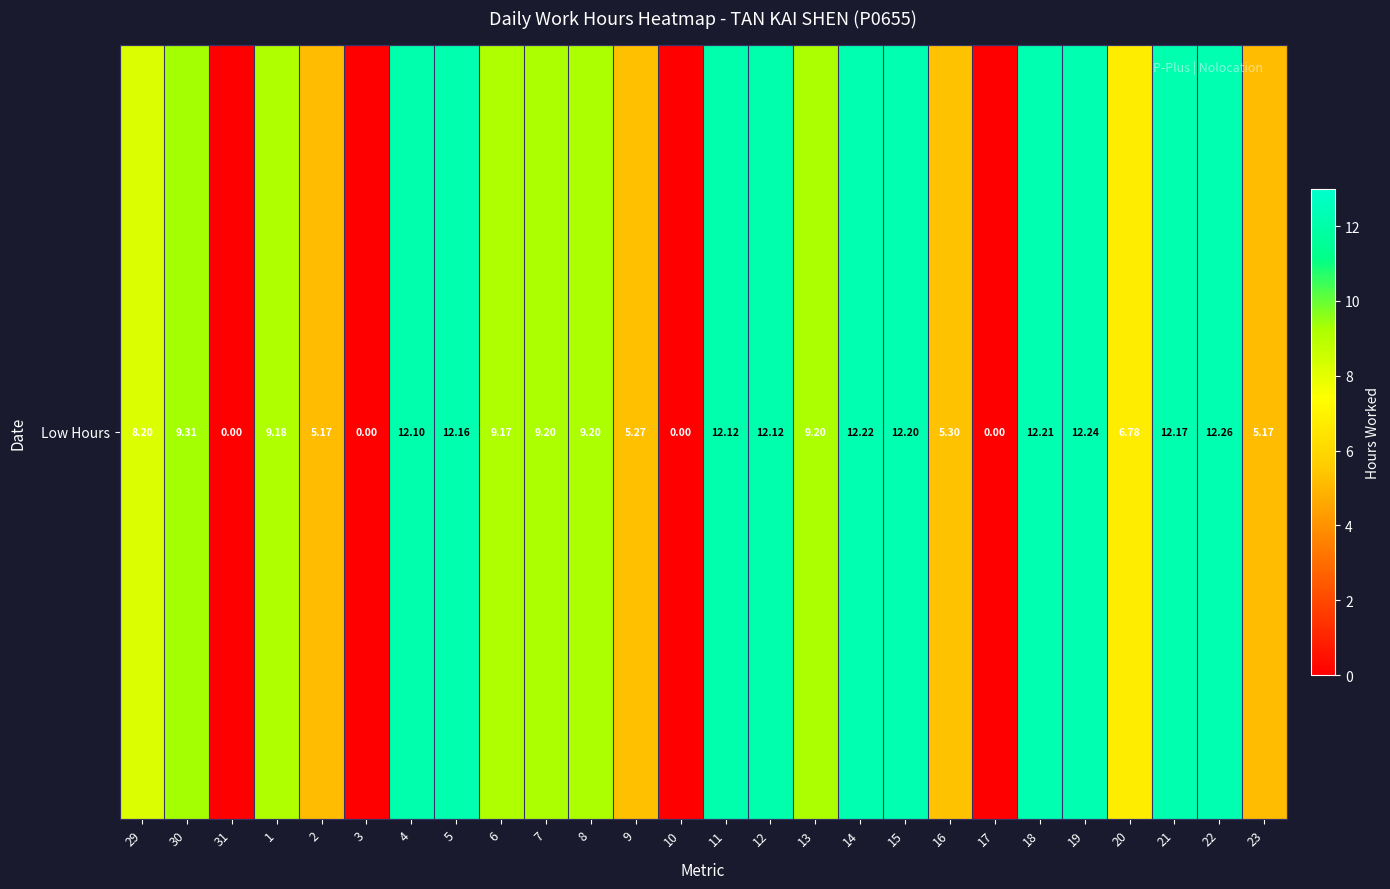

Which has a higher value, 6 or 15?

15